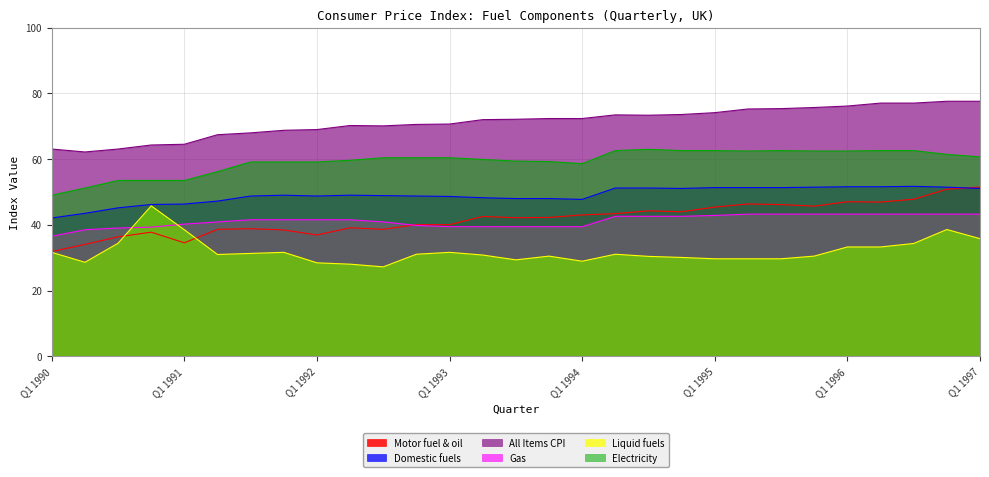

At which category is the sum across all series the highest?

Q4 1996